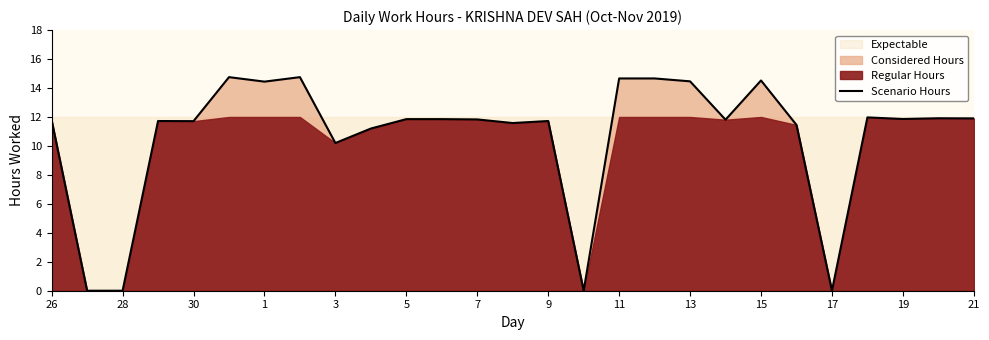

Reading right to left, extract all data points from this chart.

11.9	11.9	11.9	12.0	0.0	11.4	14.5	11.8	14.5	14.7	14.7	0.0	11.7	11.6	11.8	11.8	11.8	11.2	10.2	14.8	14.4	14.8	11.7	11.7	0.0	0.0	11.8